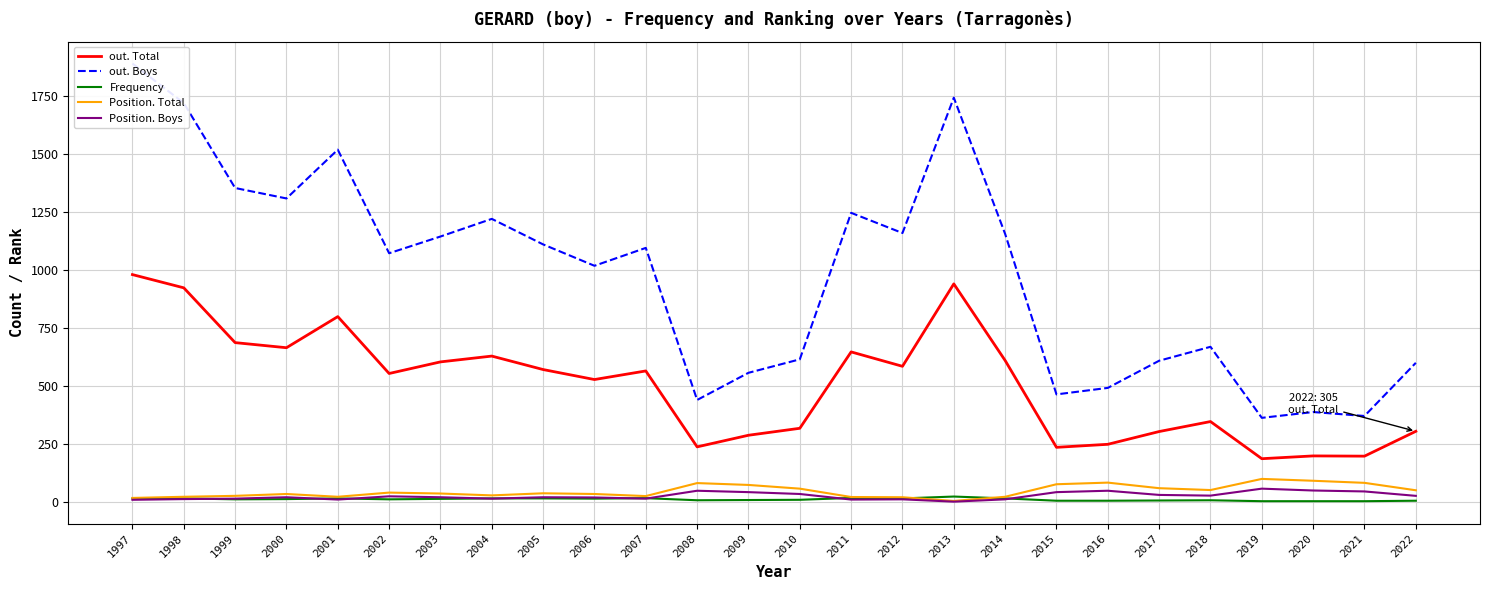

At which label is Position. Total closest to 52?

2018